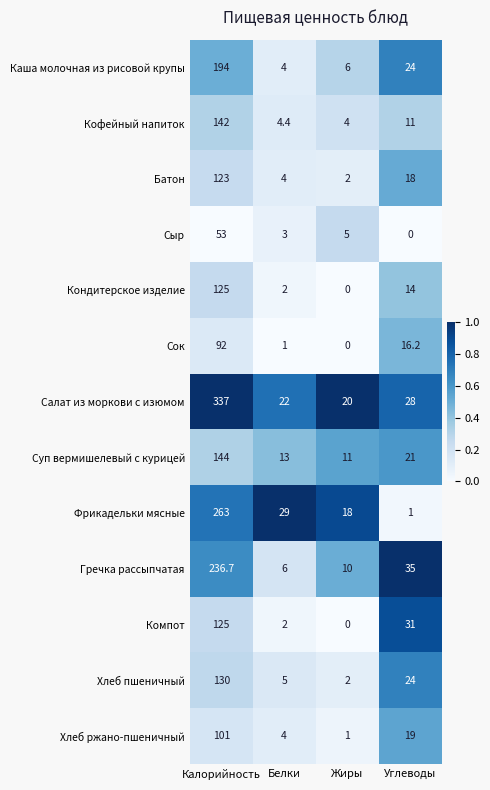

What is the sum of all Компот values?

158.0